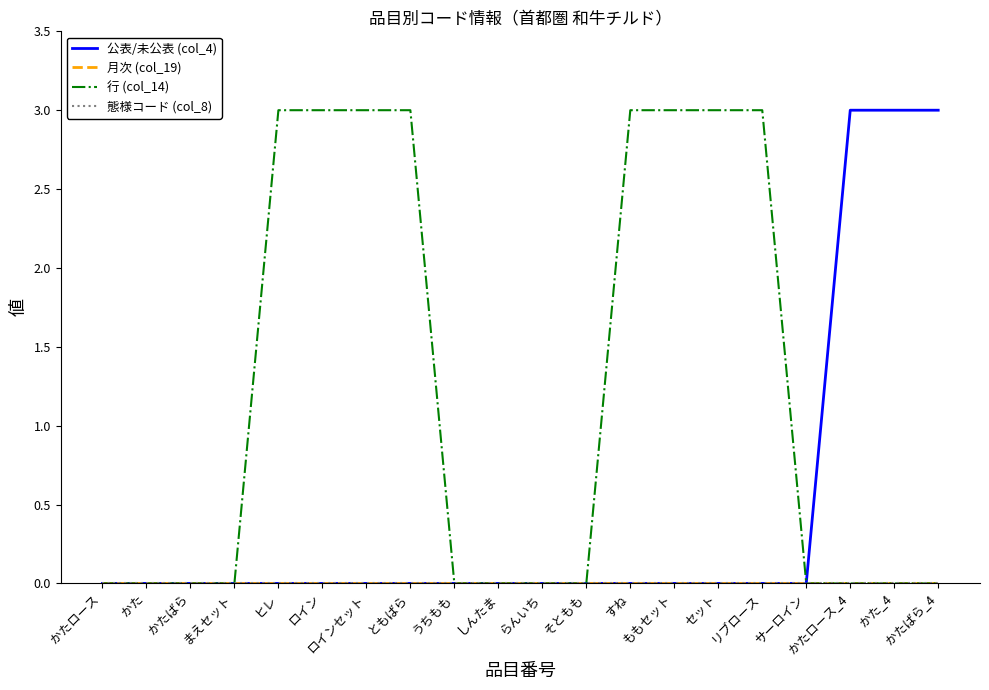

Where is 公表/未公表 (col_4) nearest to the value 1?

かたロース